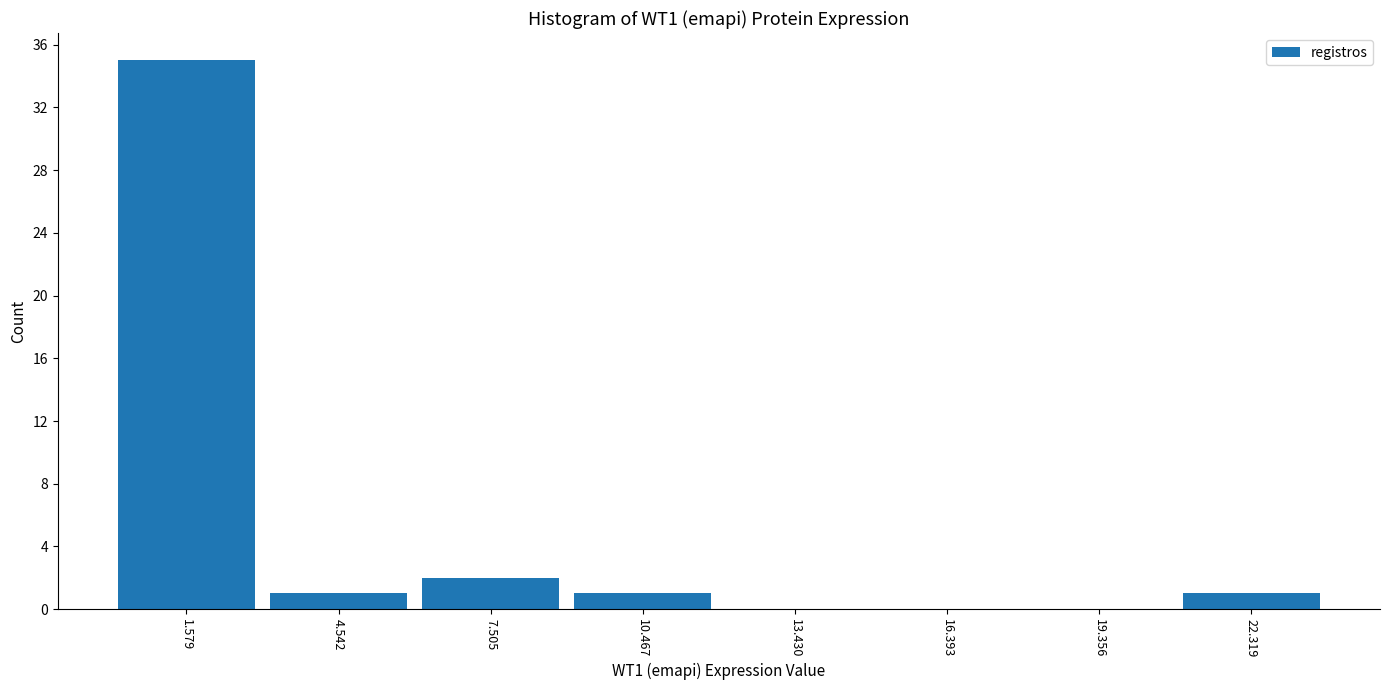

Which range on the x-axis has the tallest bar?

0 to 3